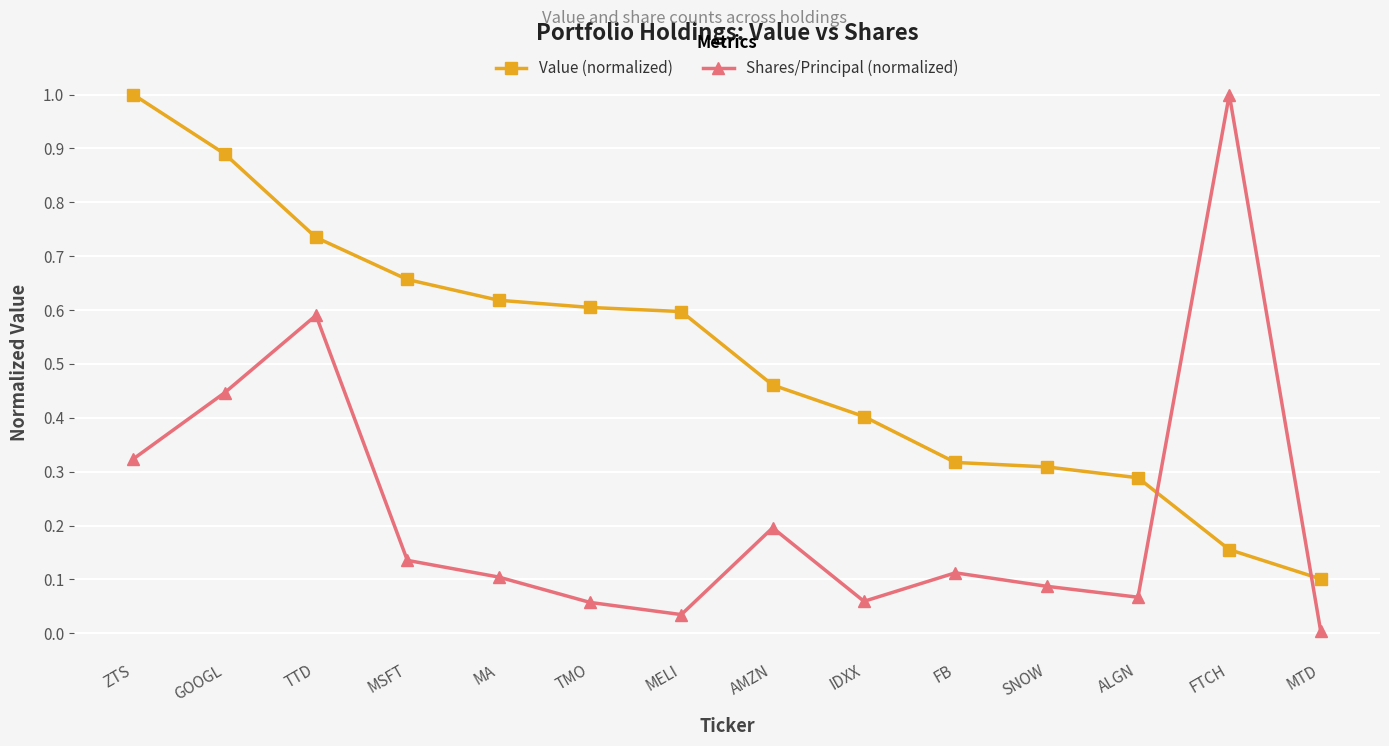

Which series changed the most between MSFT and AMZN?

Value (normalized)